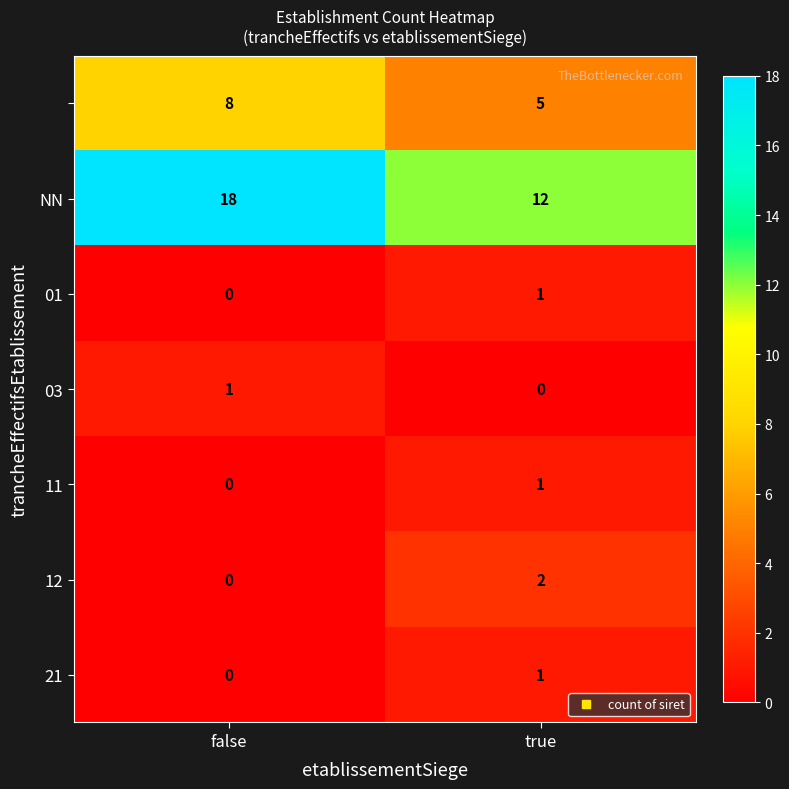

At how many categories does at least one series exceed 4?

2